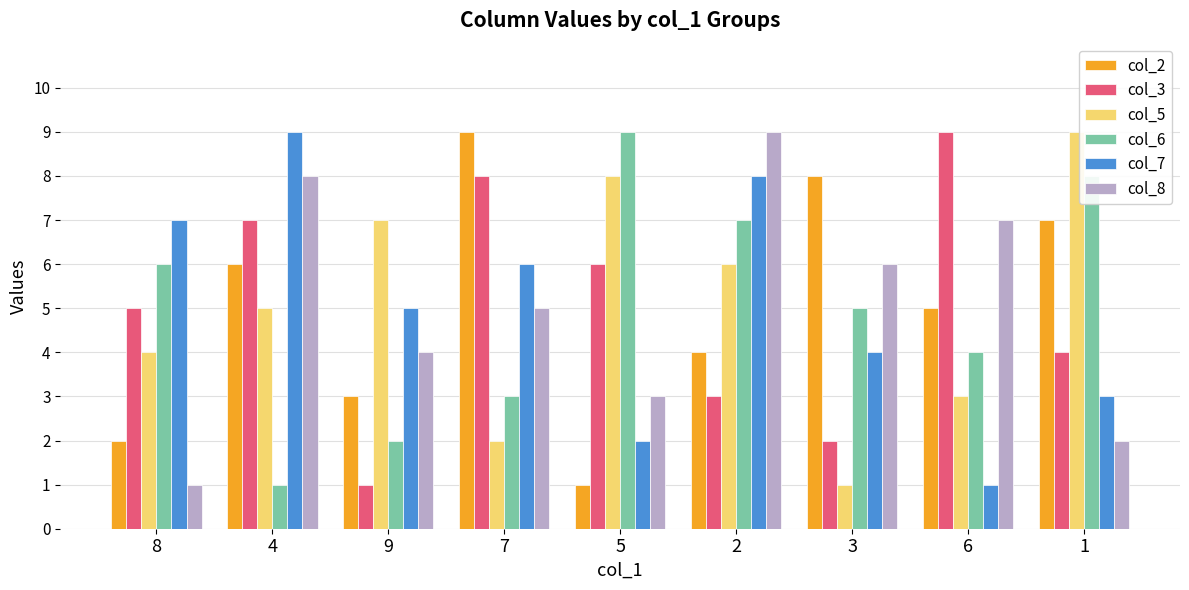

List the labels in order of col_8 value, smallest first.

8, 1, 5, 9, 7, 3, 6, 4, 2